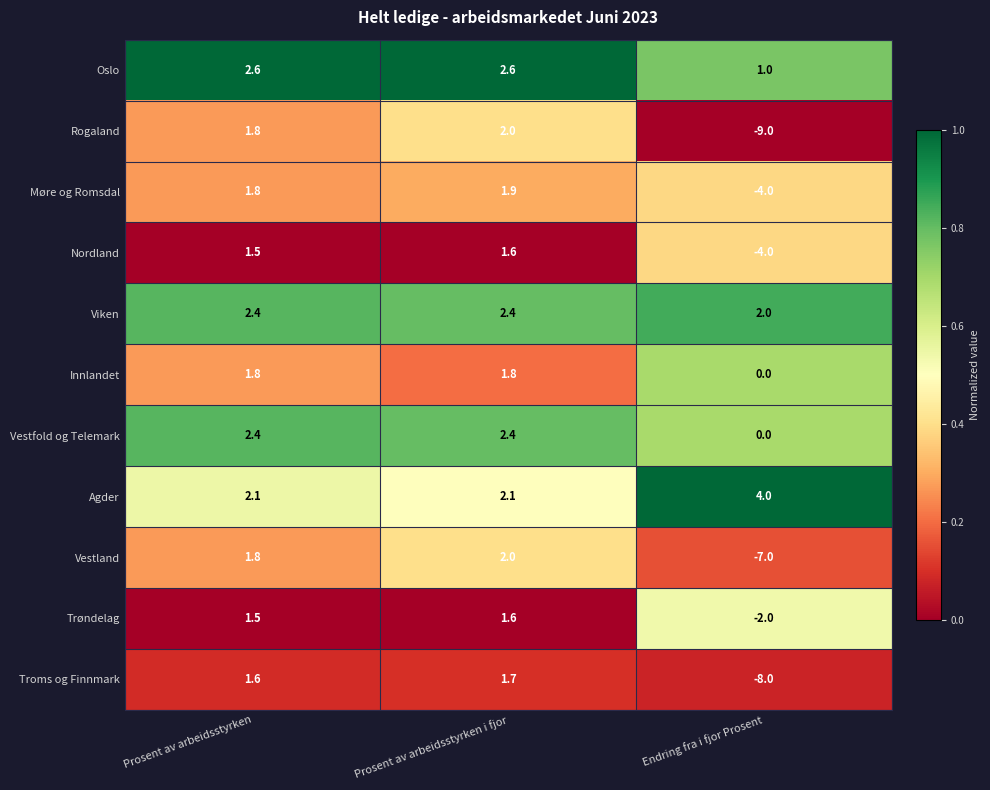

Which series has the largest total across all categories?

Agder